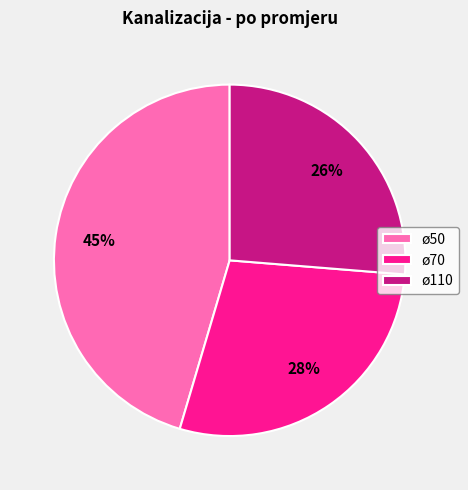

Count the number of slices in the pie.

3